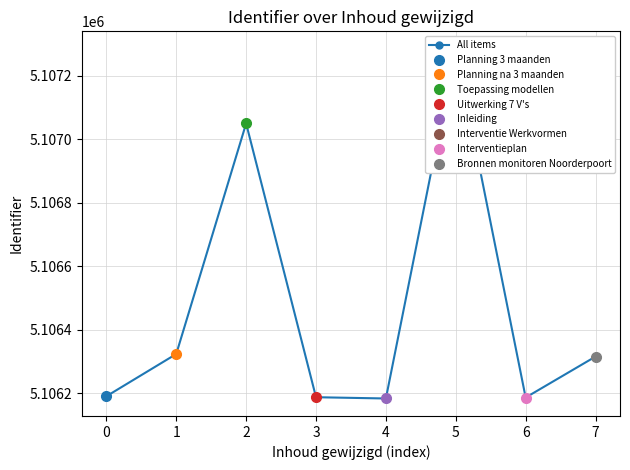

What is the approximate value at 3, to the nearest 50?

5106200